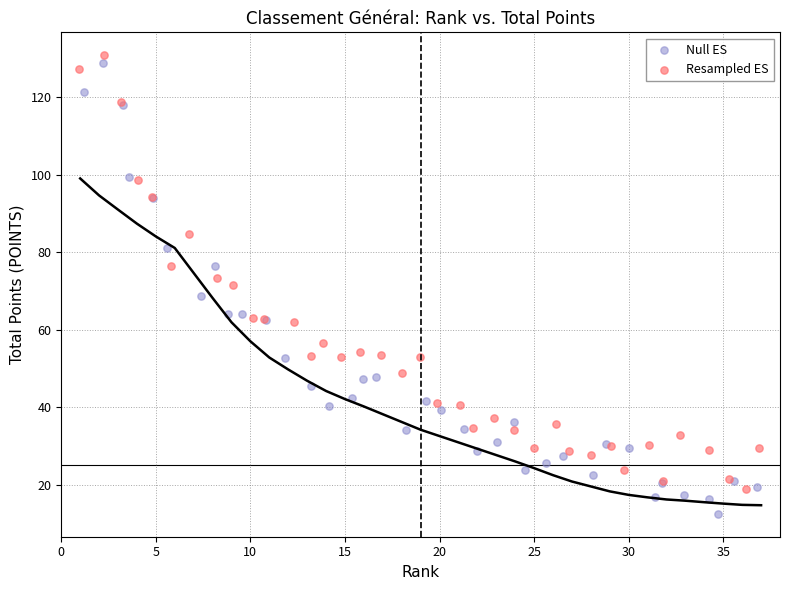

What are all the series names shown in the legend?

Null ES, Resampled ES